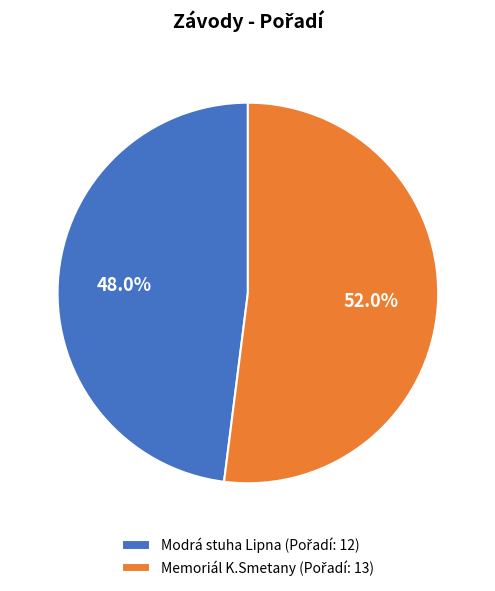

Is there a majority slice in this chart?

Yes